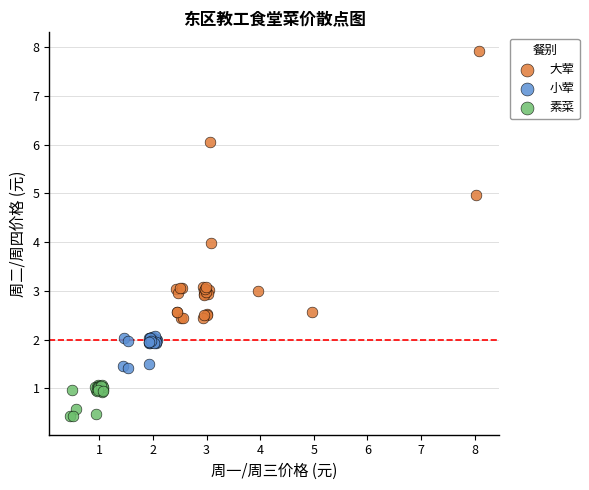

Which series reaches the maximum Y coordinate?

大荤